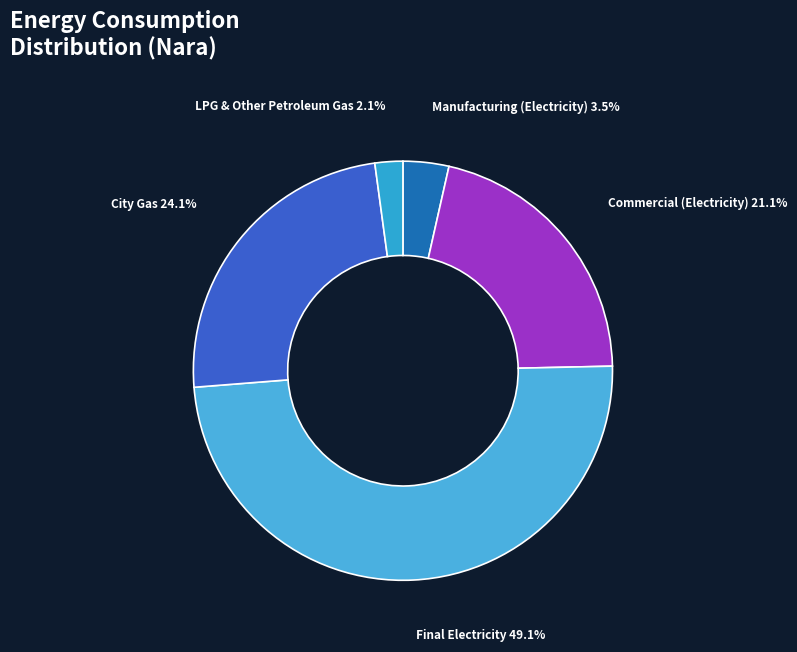

Does Final Electricity account for over 50% of the chart?

No